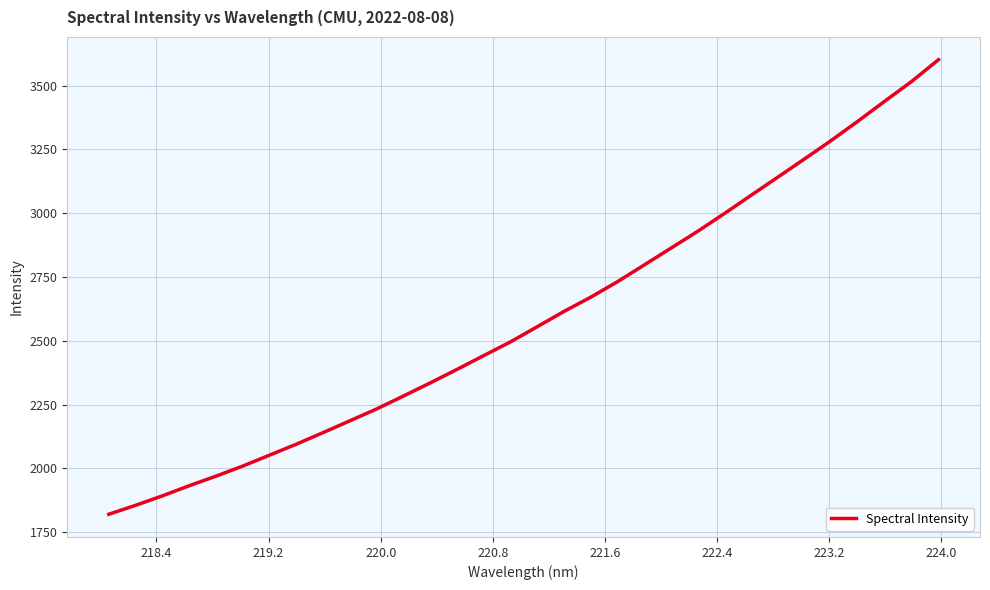

What is the minimum value shown in the chart?

1820.2